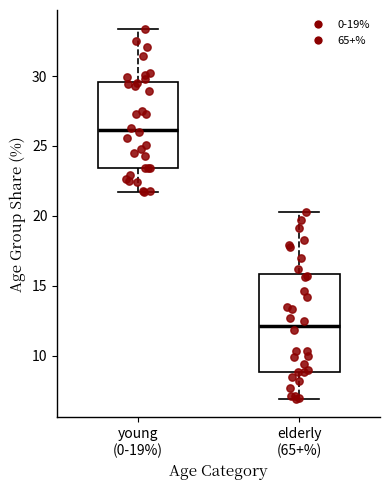

Which box's median line is the highest?

young (0-19%)